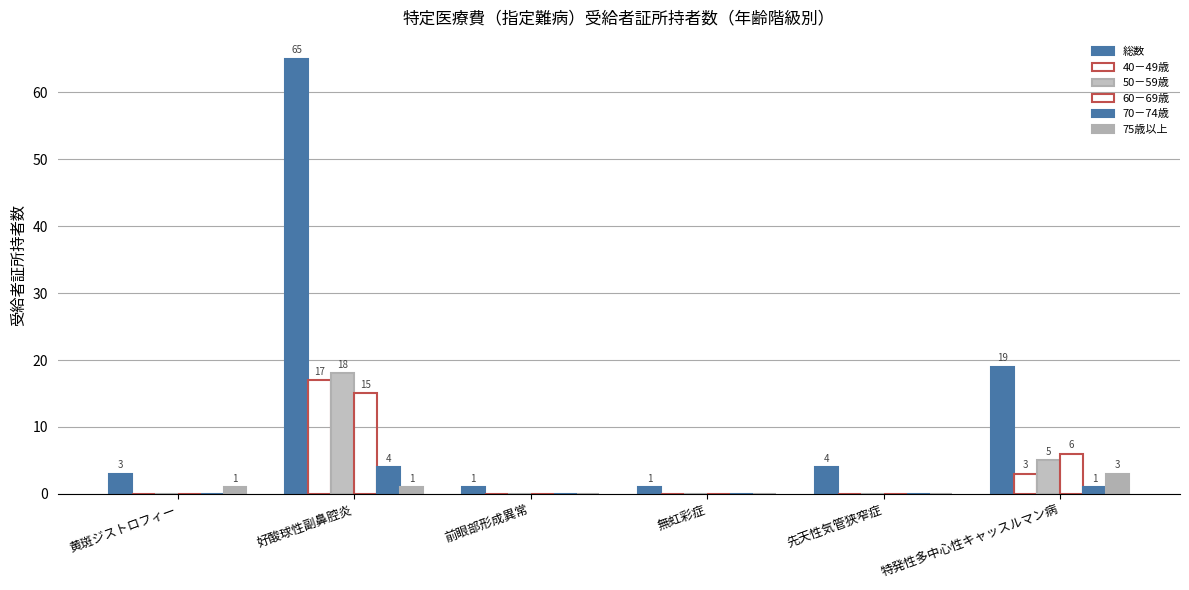

What is the spread (max minus min) of values at 黄斑ジストロフィー?

3